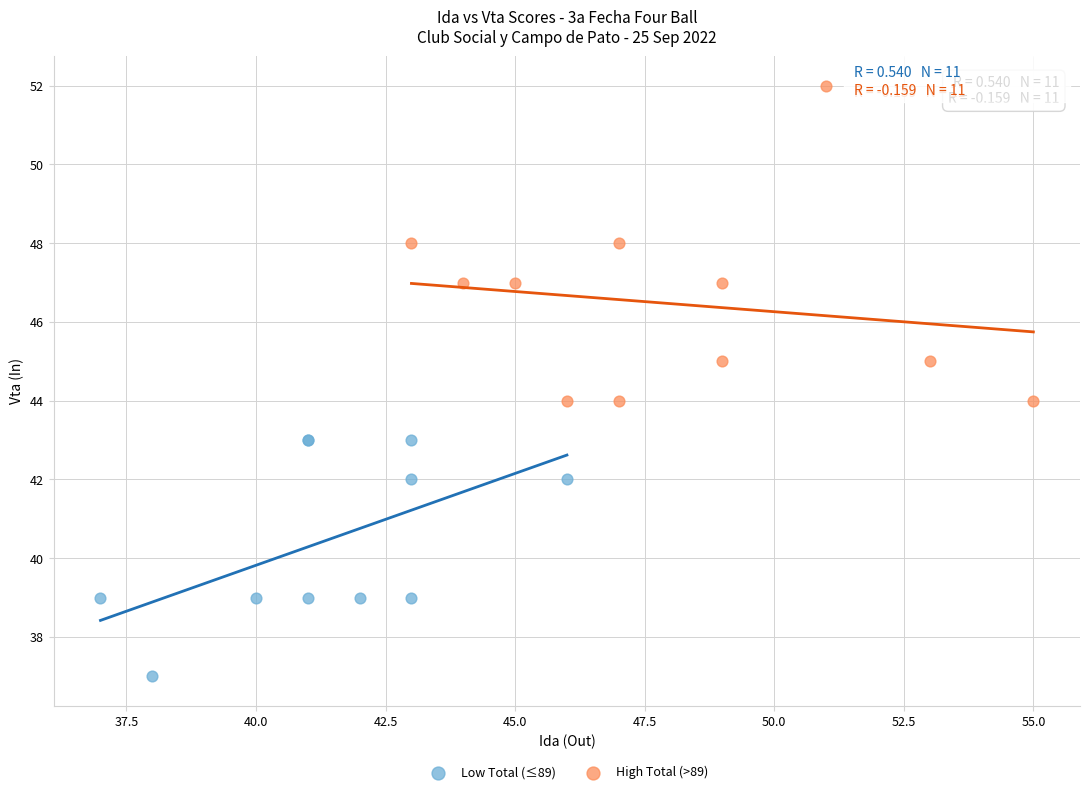

Which series contains the lowest Y value?

Low Total (≤89)